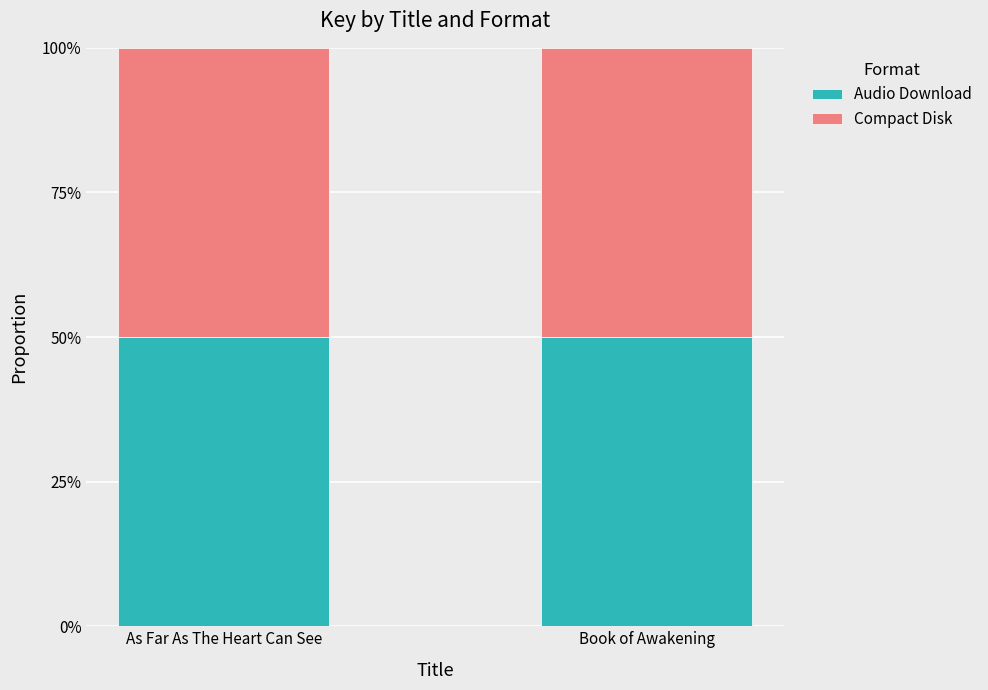

At which label does Audio Download reach its minimum?

Book of Awakening